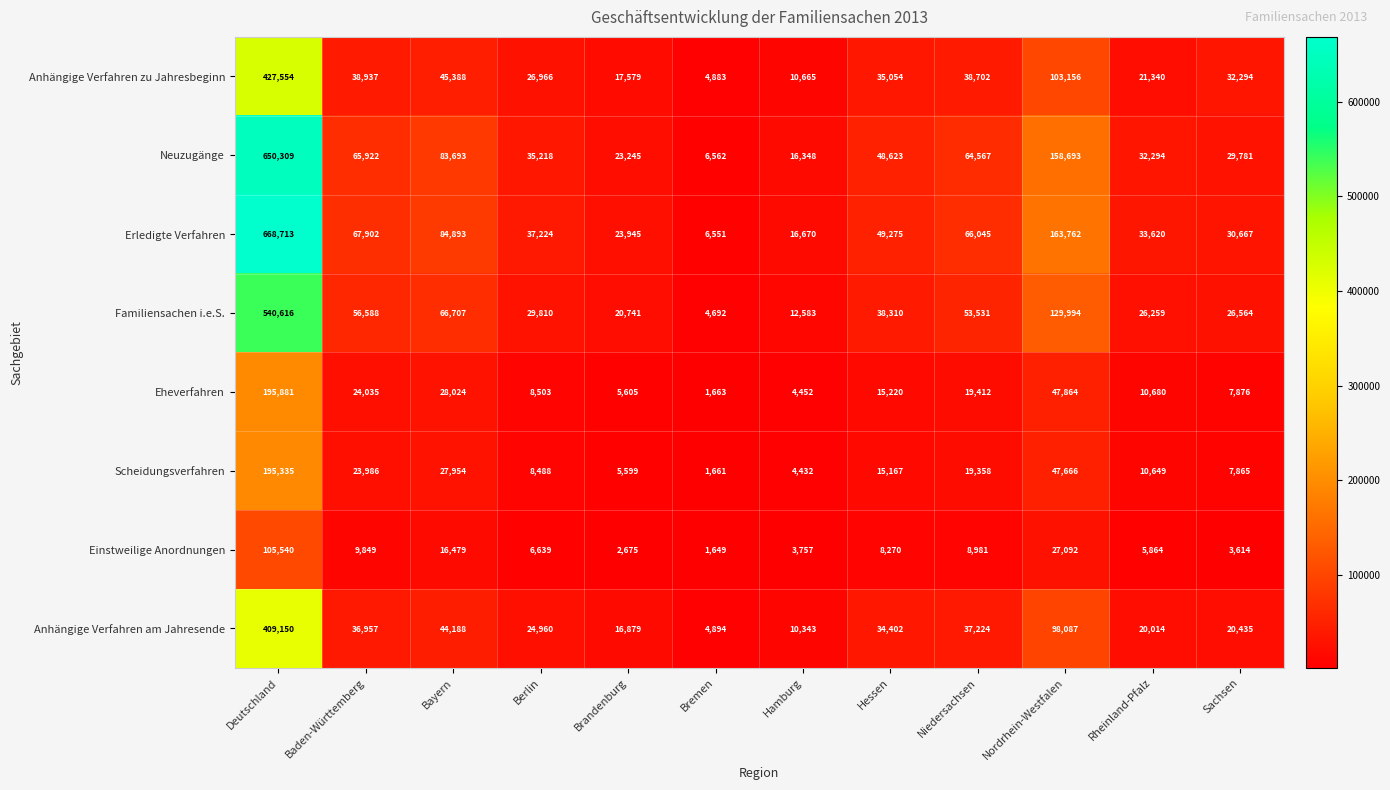

The Einstweilige Anordnungen series shows 166018 at Deutschland. True or false?

False